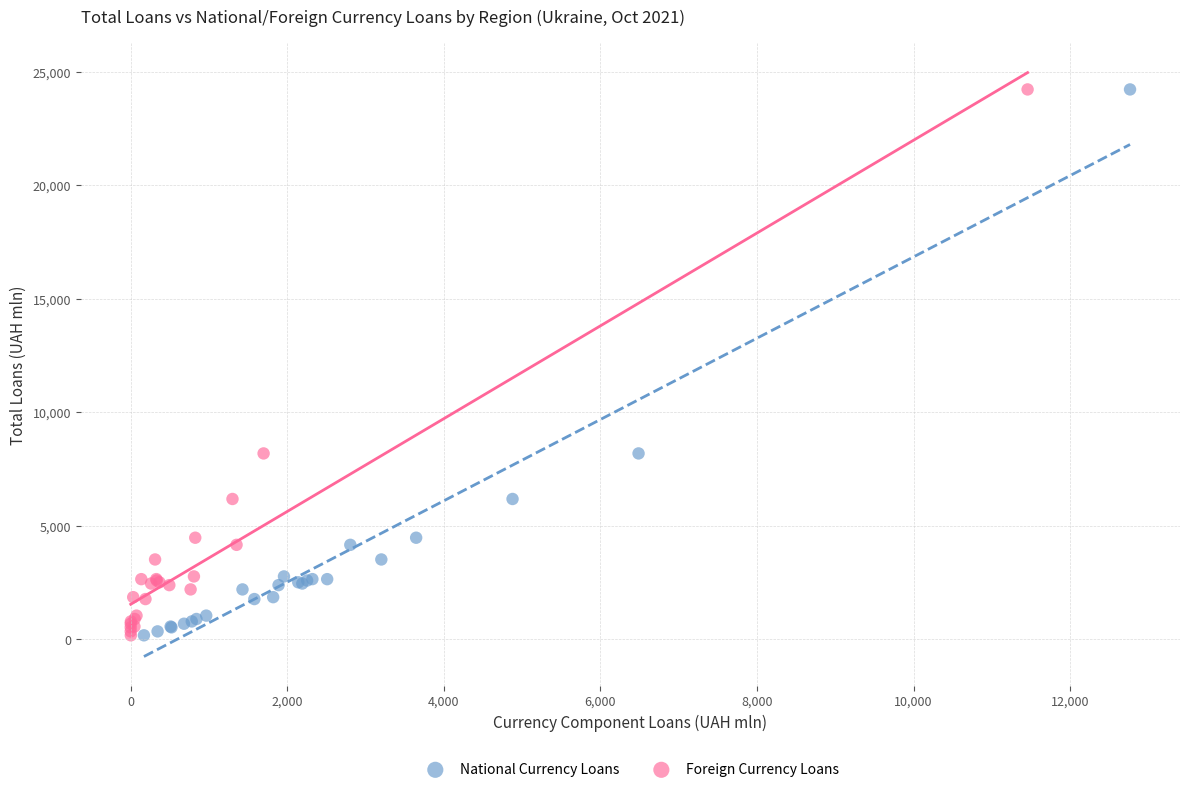

What are all the series names shown in the legend?

National Currency Loans, Foreign Currency Loans